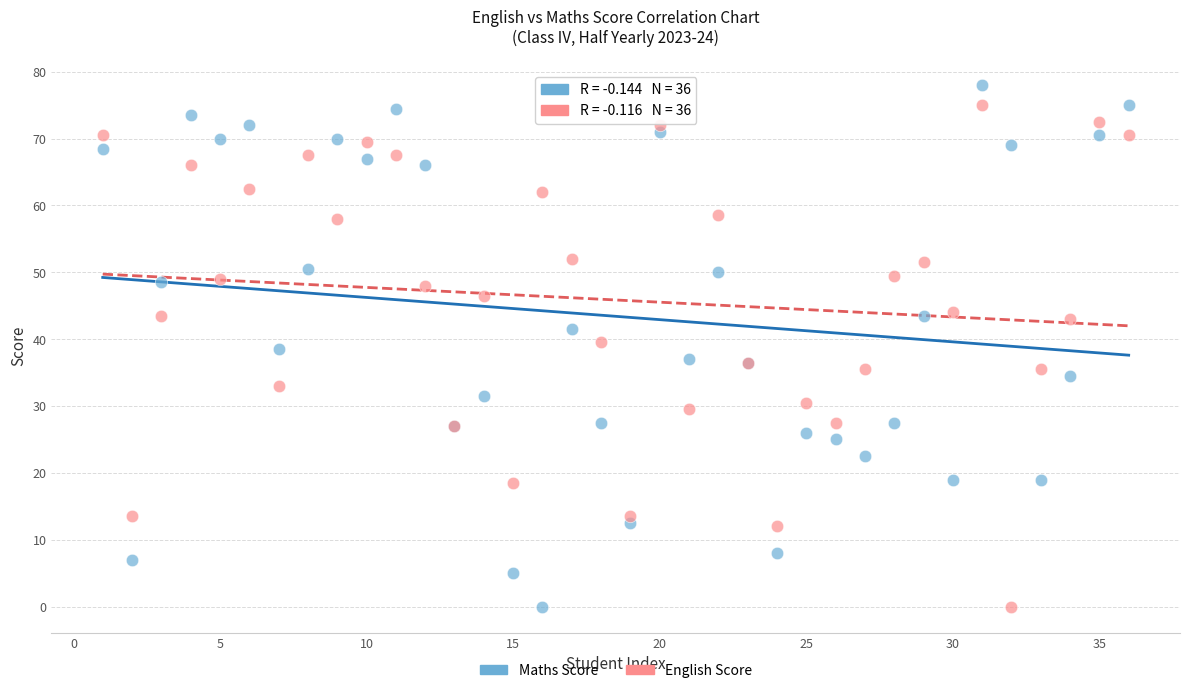

What are all the series names shown in the legend?

Maths Score, English Score